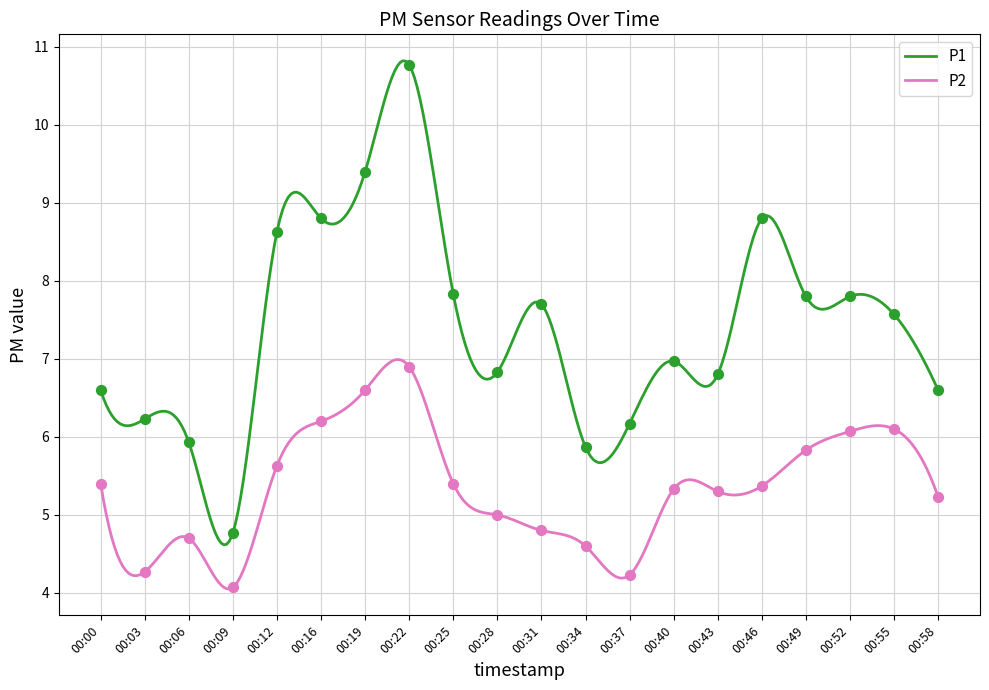

Which series contains the lowest Y value?

P2